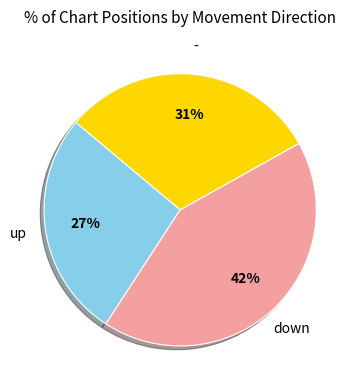

Does any single category account for the majority?

No